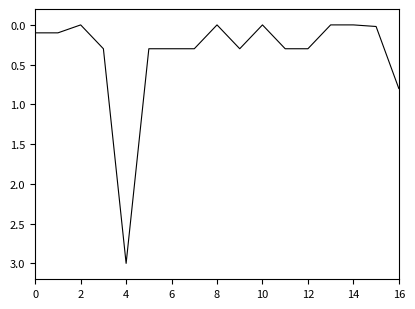

What is the difference between the maximum and minimum values?

3.0